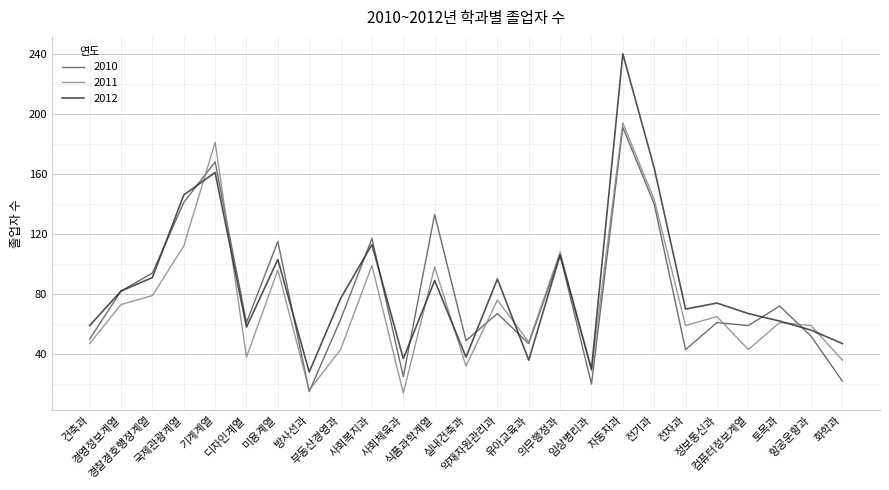

True or false: 2012 and 2011 intersect in this chart.

True